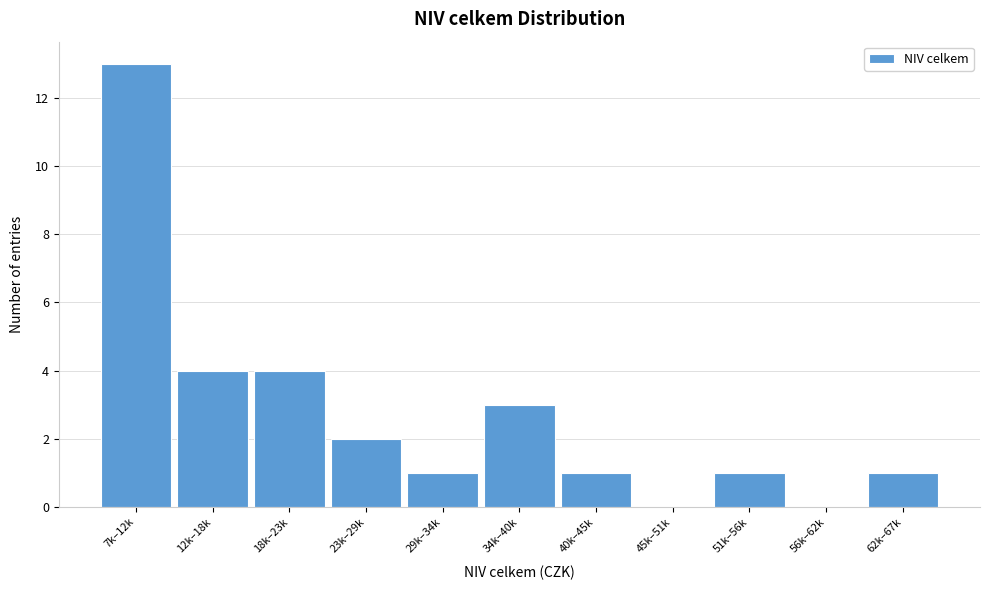

Reading right to left, extract all data points from this chart.

62k–67k=1	56k–62k=0	51k–56k=1	45k–51k=0	40k–45k=1	34k–40k=3	29k–34k=1	23k–29k=2	18k–23k=4	12k–18k=4	7k–12k=13